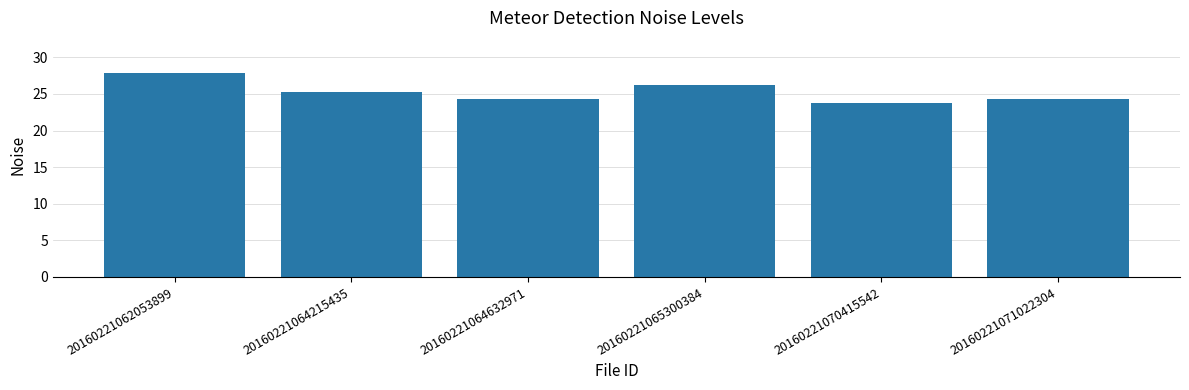

Which label corresponds to the largest value in the chart?

20160221062053899